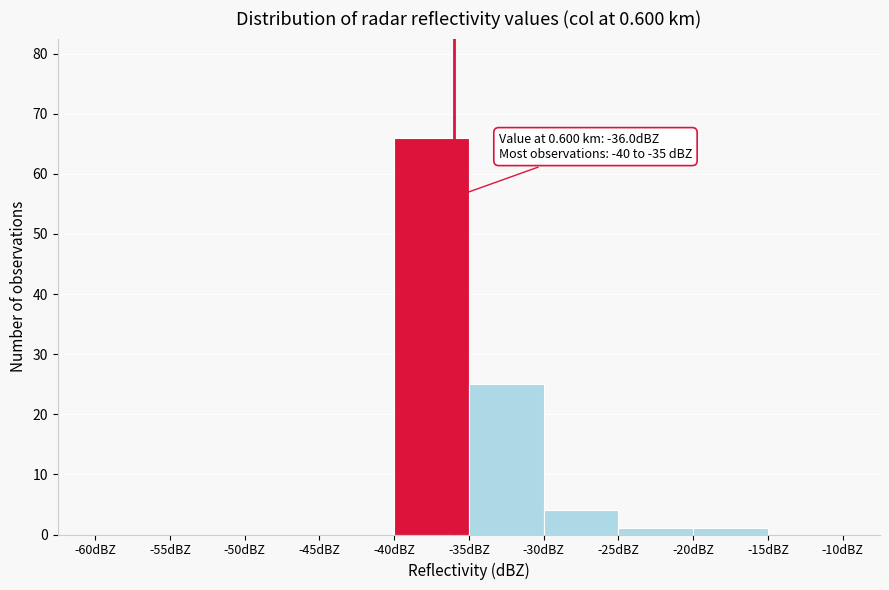

Over which range of the x-axis is the bar tallest?

-40 to -35